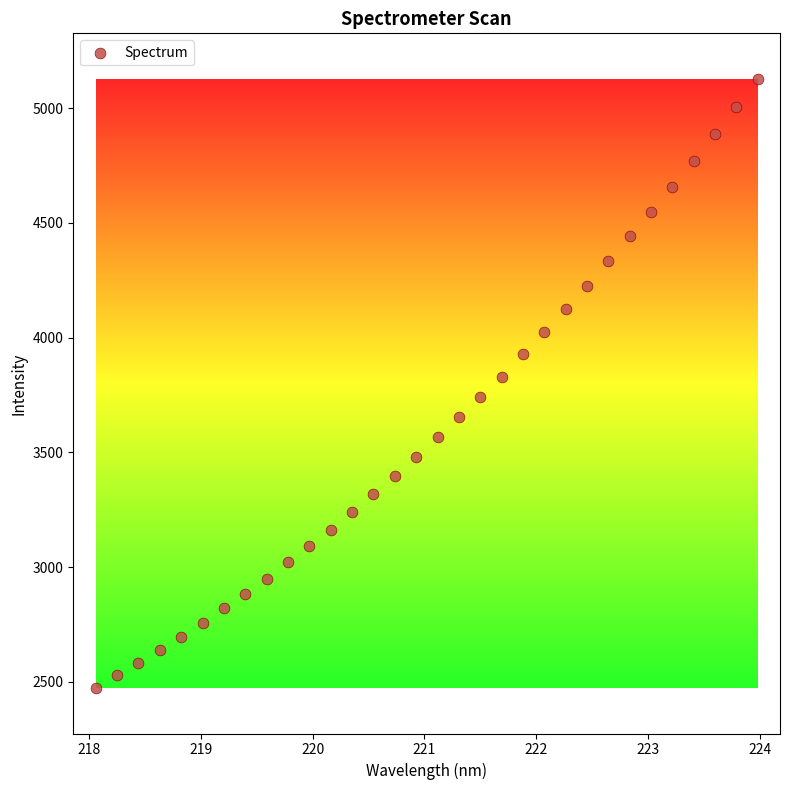

What is the range of X values (max minus min)?

5.9